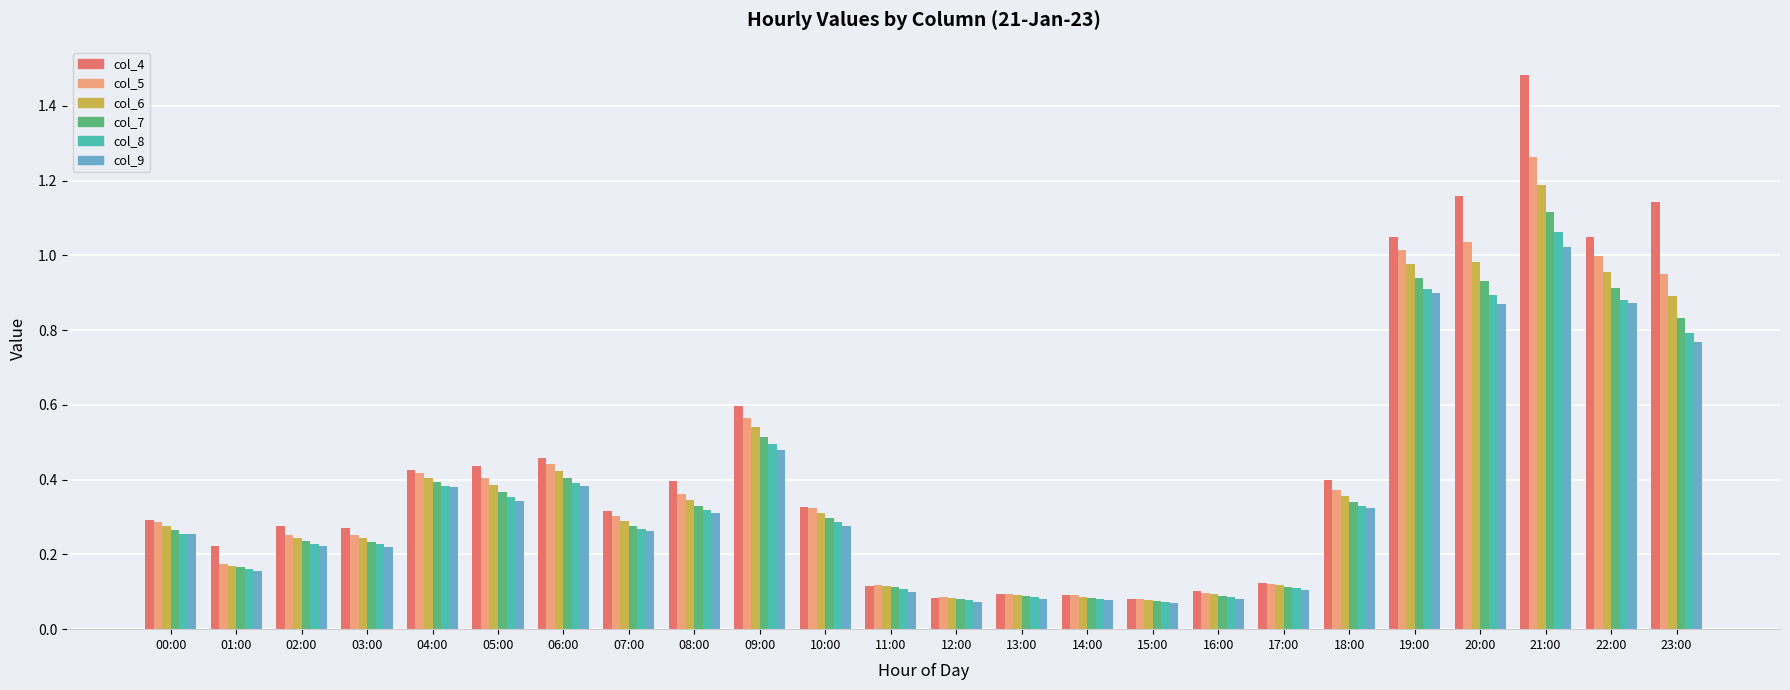

What is the total value across all series at 21:00?

7.1